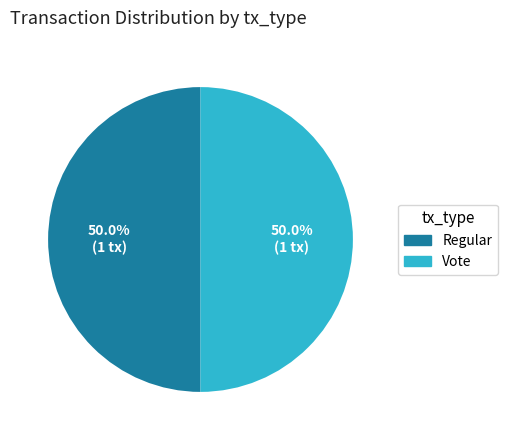

To the nearest percent, what percentage of the pie is Vote?

50%